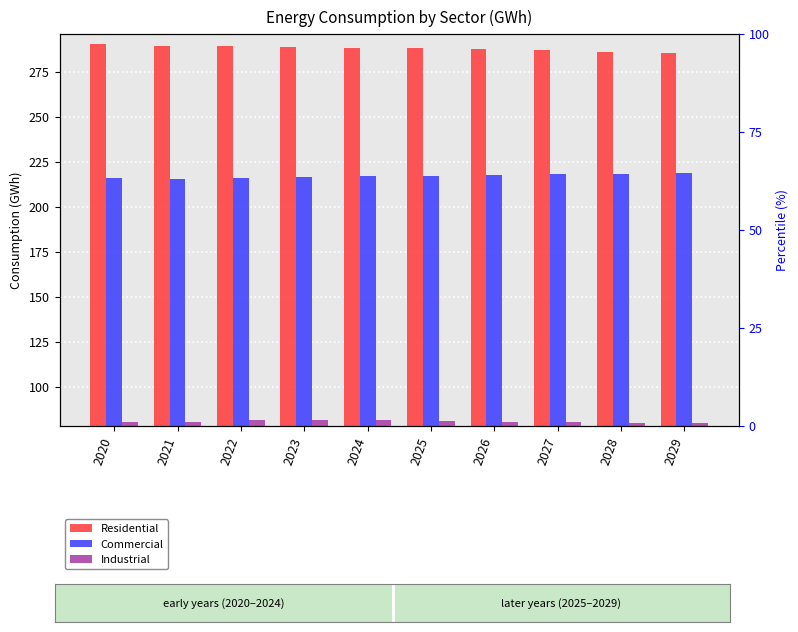

What is the difference between the maximum and second lowest values in the Industrial series?

1.4